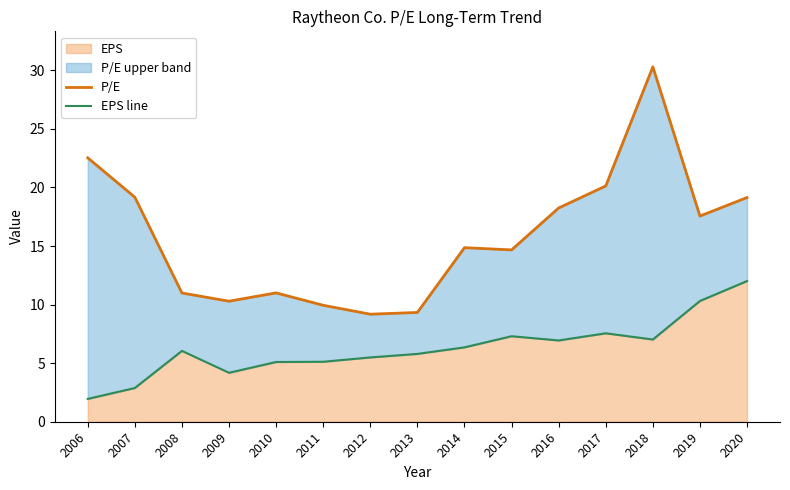

List the labels in order of P/E value, smallest first.

2012, 2013, 2011, 2009, 2008, 2010, 2015, 2014, 2019, 2016, 2020, 2007, 2017, 2006, 2018